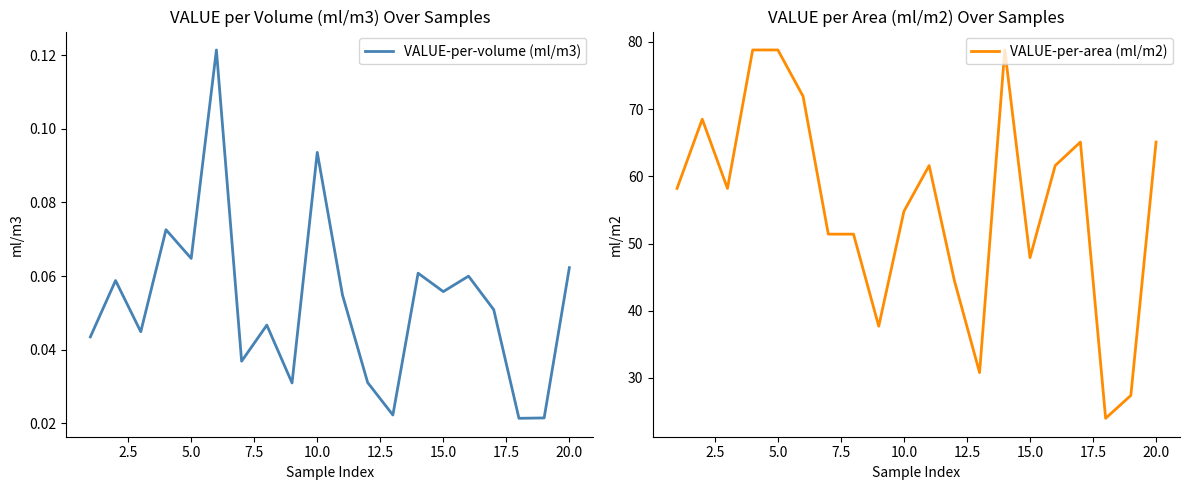

Is it true that VALUE-per-area (ml/m2) equals 47.9 at 15.0?

True